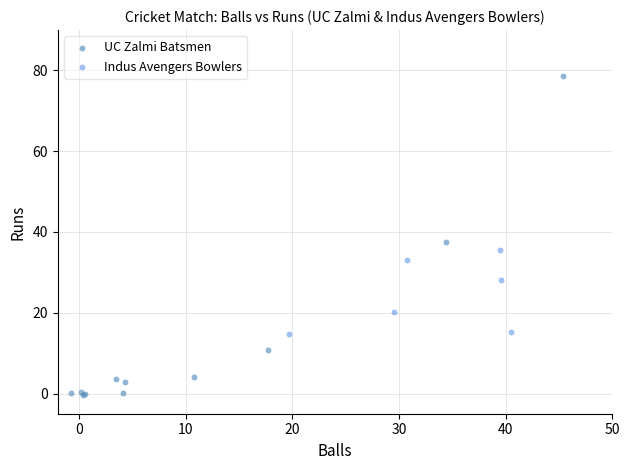

Which series has the widest spread of Y values?

UC Zalmi Batsmen